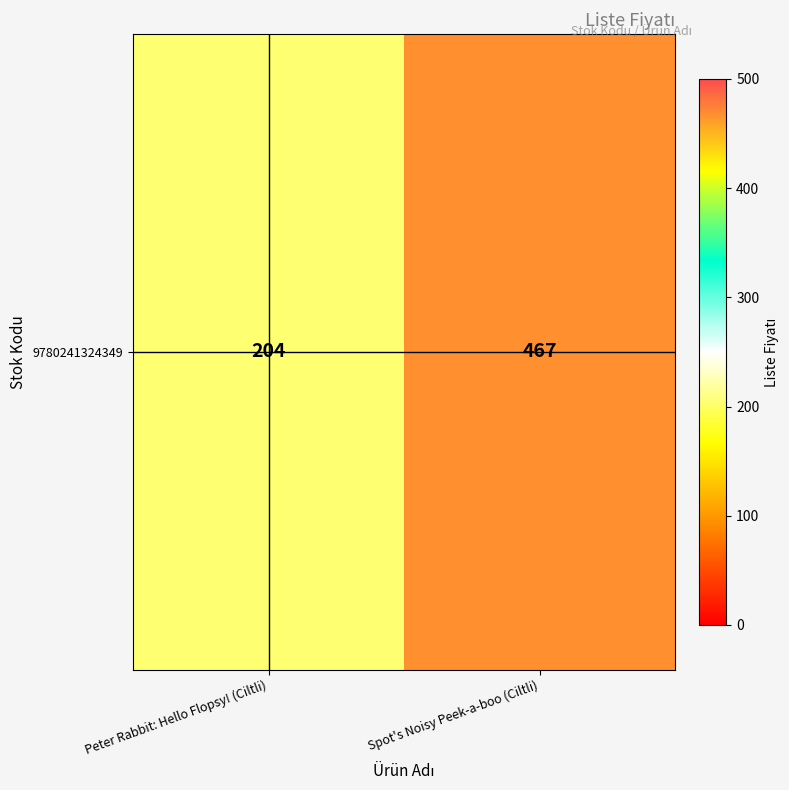

What is the average value?

336